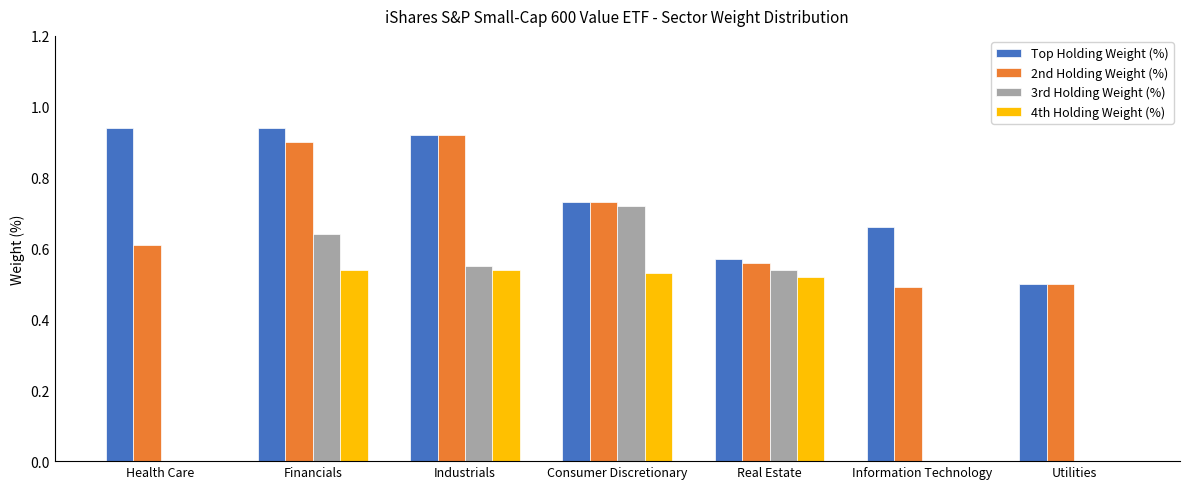

What is the sum of all 3rd Holding Weight (%) values?

2.5